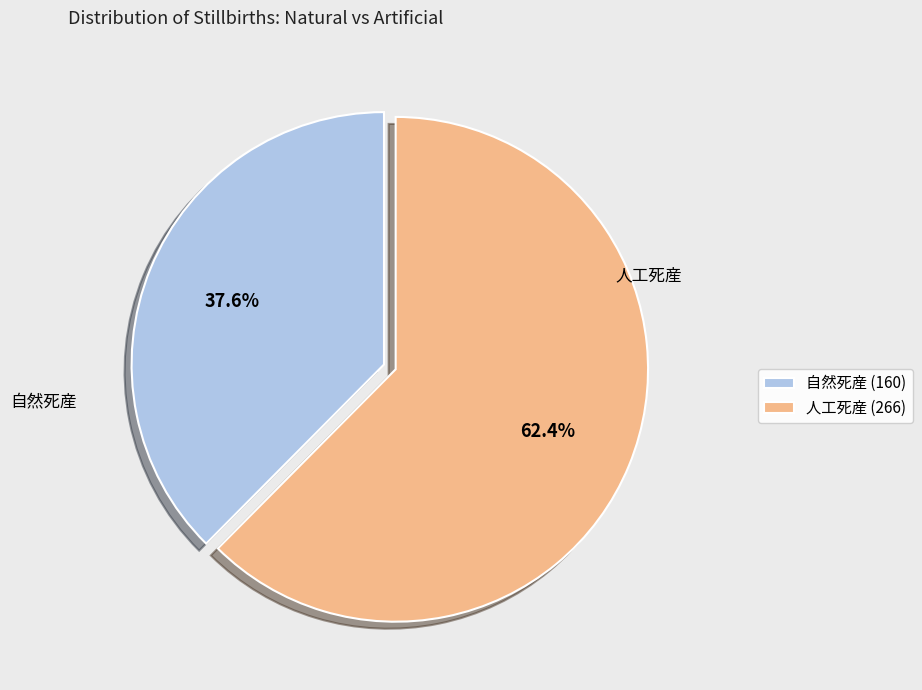

Between 人工死産 and 自然死産, which is larger?

人工死産